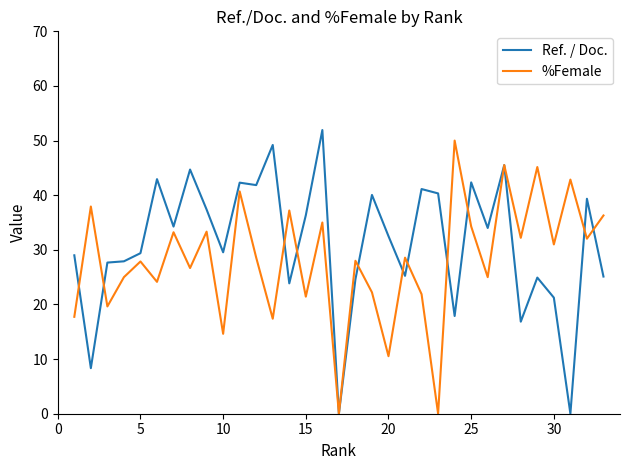

What is the highest value of the %Female series?

50.0